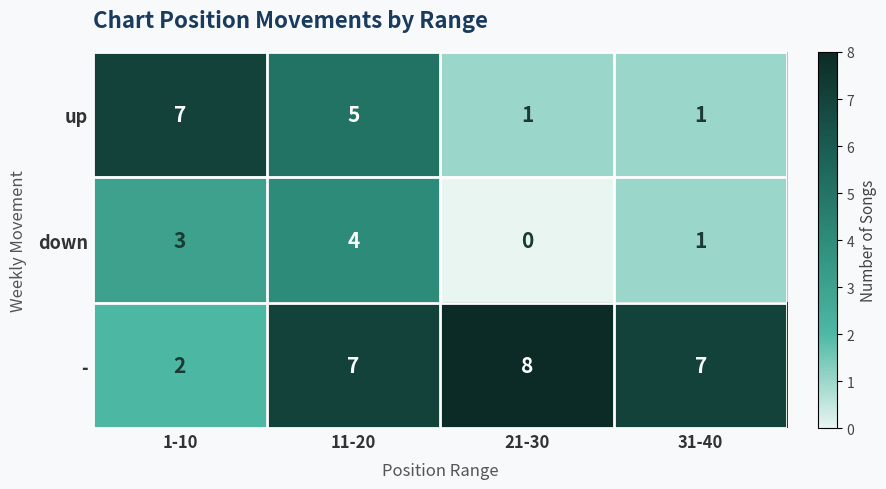

Which label corresponds to the smallest value in the chart?

21-30